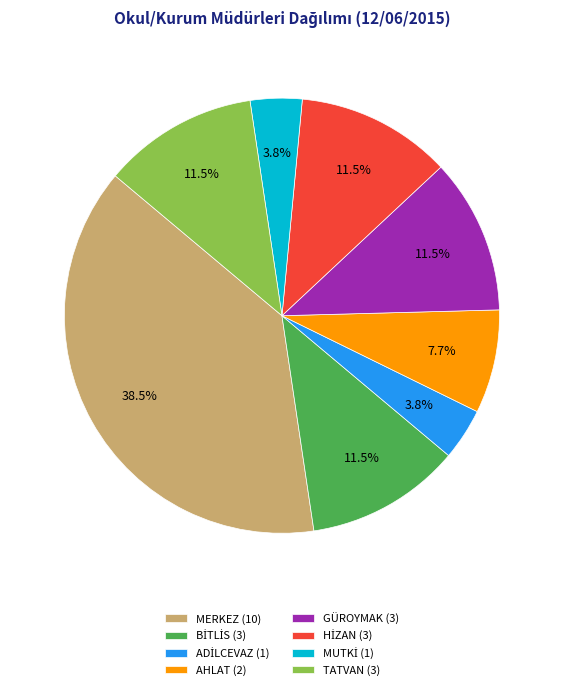

How many segments does this pie chart have?

8